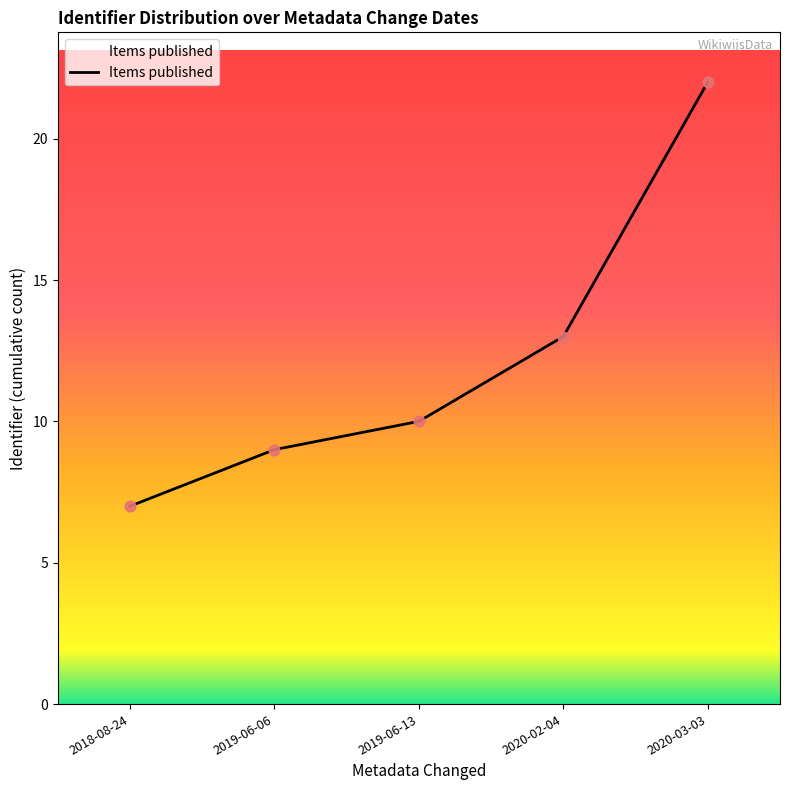

Which has a higher value, 2019-06-13 or 2020-02-04?

2020-02-04